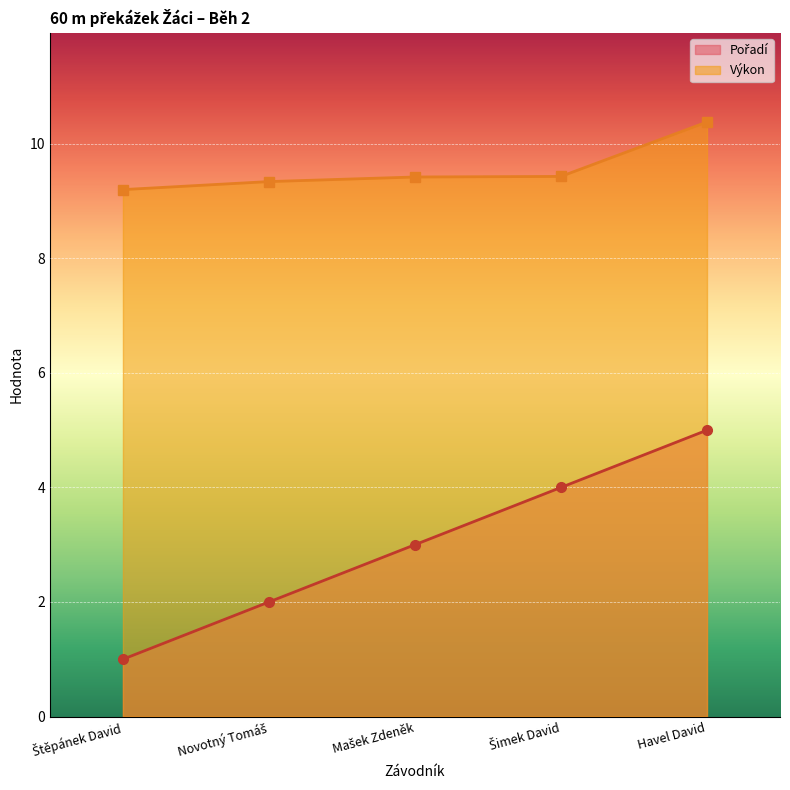

Reading left to right, list all the values displayed in this chart.

Pořadí: Štěpánek David=1.0	Novotný Tomáš=2.0	Mašek Zdeněk=3.0	Šimek David=4.0	Havel David=5.0
Výkon: Štěpánek David=9.2	Novotný Tomáš=9.3	Mašek Zdeněk=9.4	Šimek David=9.4	Havel David=10.4